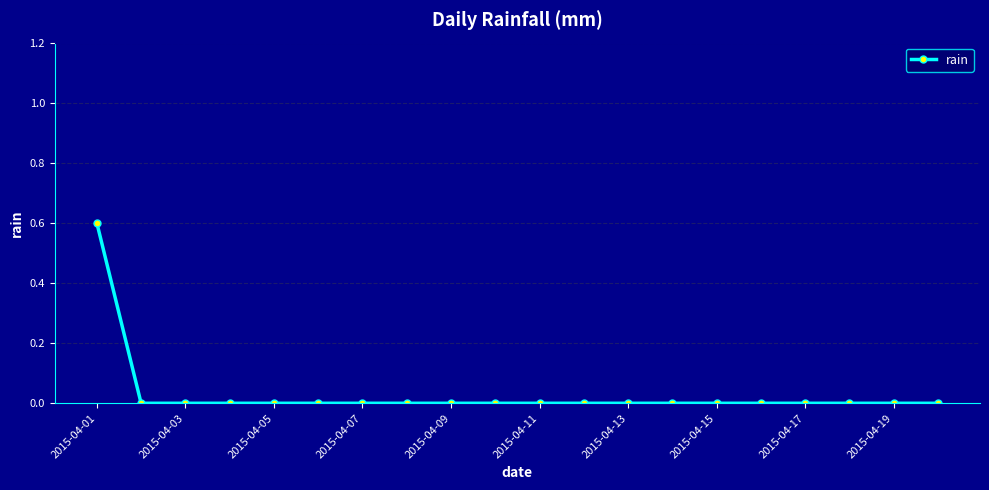

What is the difference between the maximum and second lowest values?

0.6